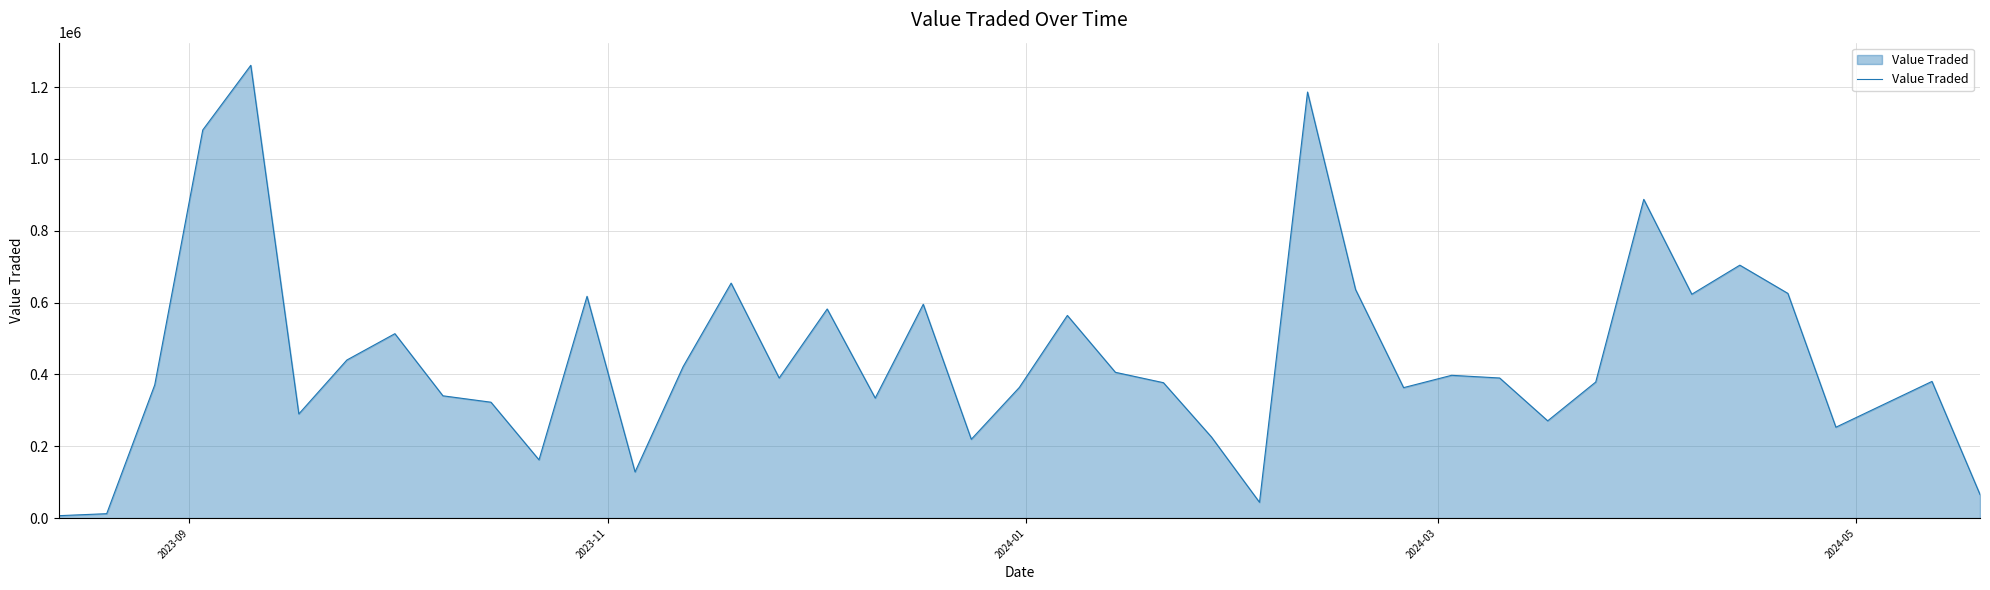

What is the difference between the maximum and minimum values?

1253983